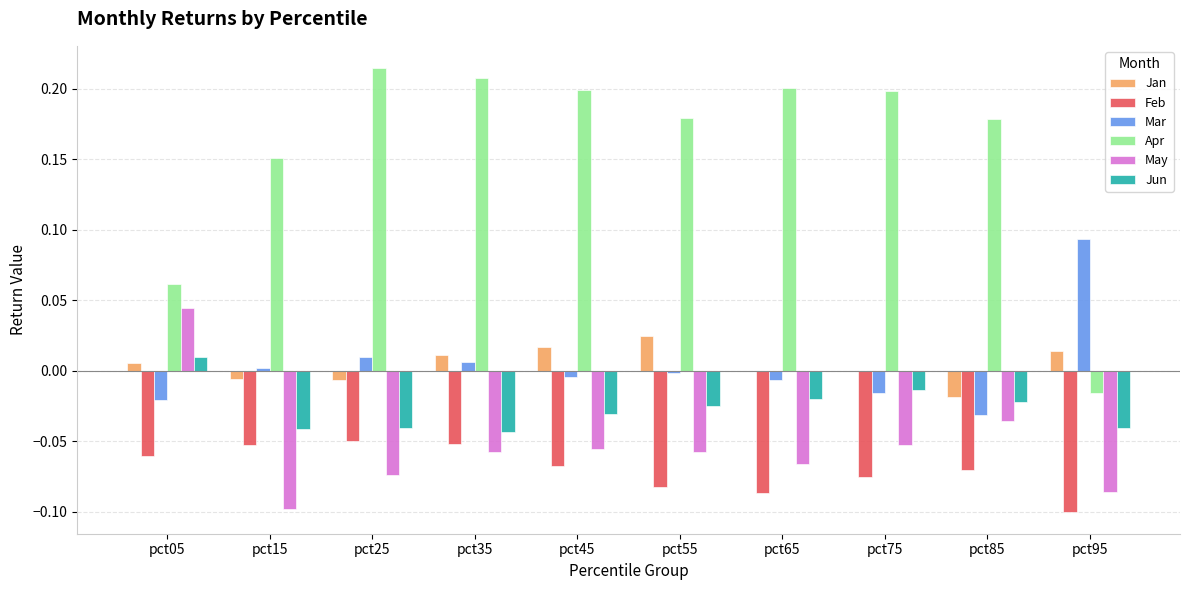

At which category does the chart reach its peak across all series?

pct25